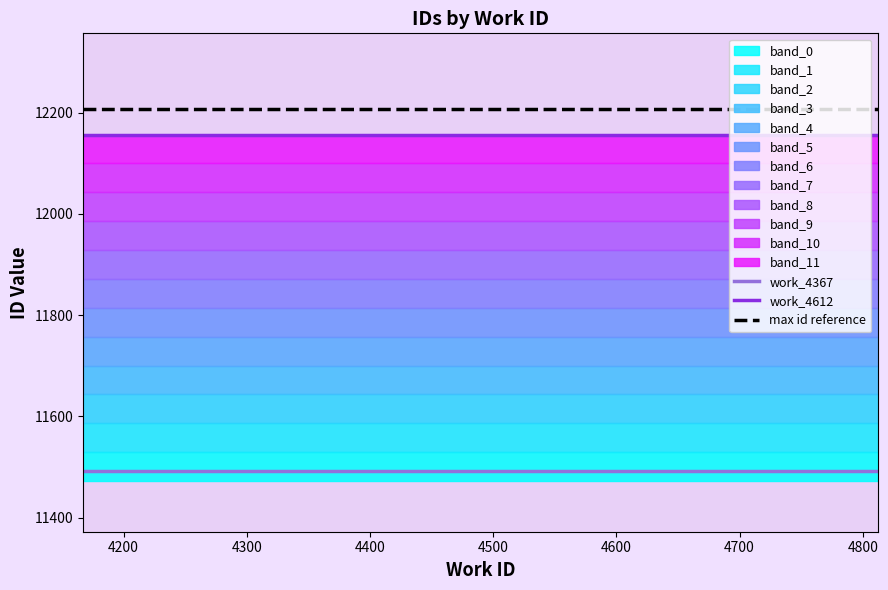

What is the sum of all max id reference values?

24414.0